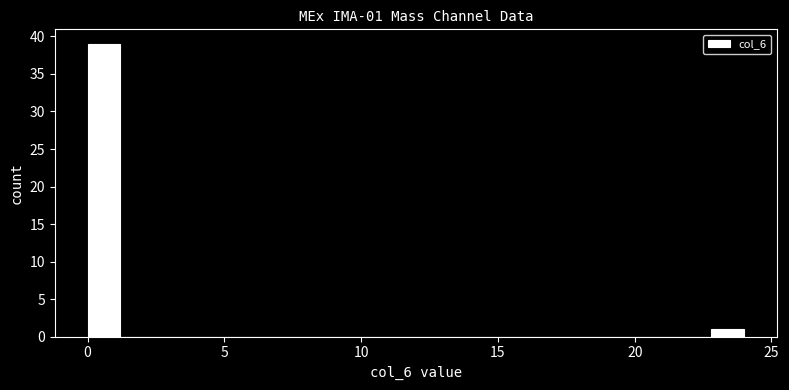

Around what value on the x-axis is the tallest bar? Give the approximate position of its centre, as read against the axis.

0.5